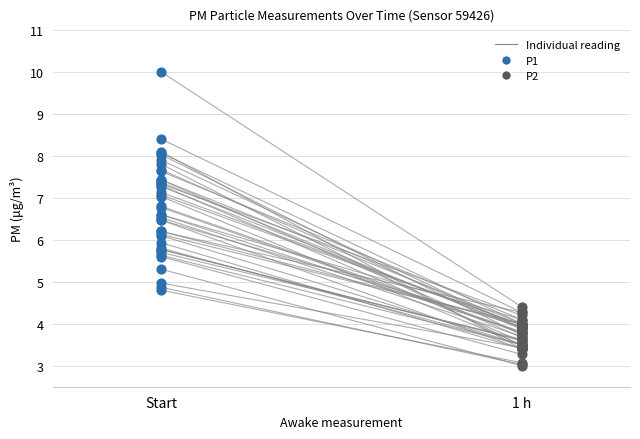

Approximately how many times larger is the value at 1 h compared to Start?

0.6